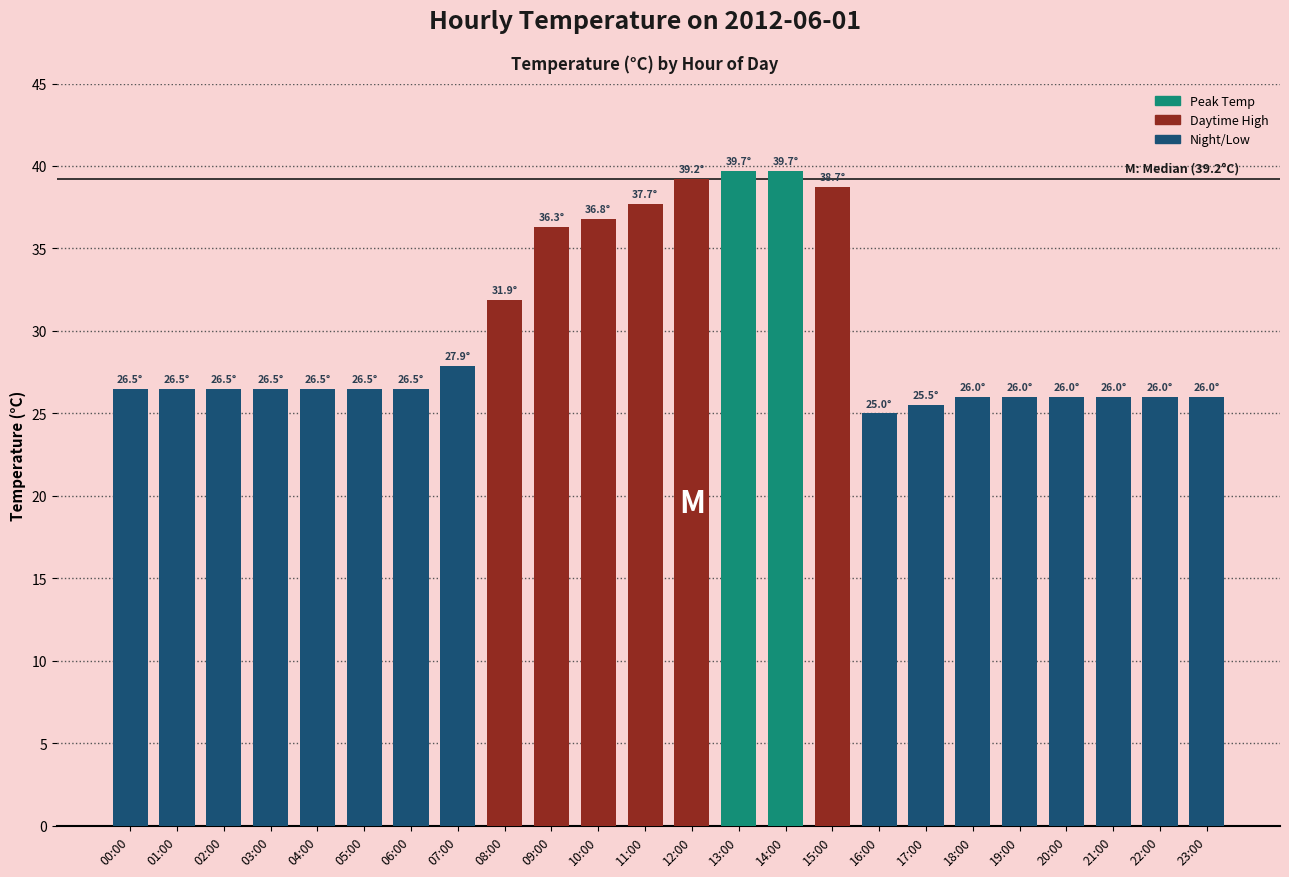

What is the ratio of the value at 12:00 to the value at 22:00?

1.5